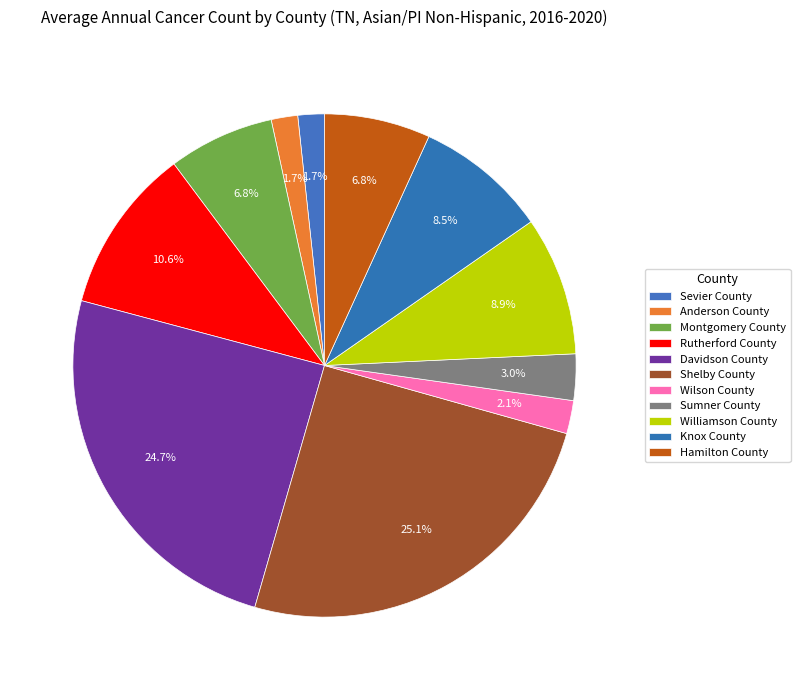

Count the number of slices in the pie.

11